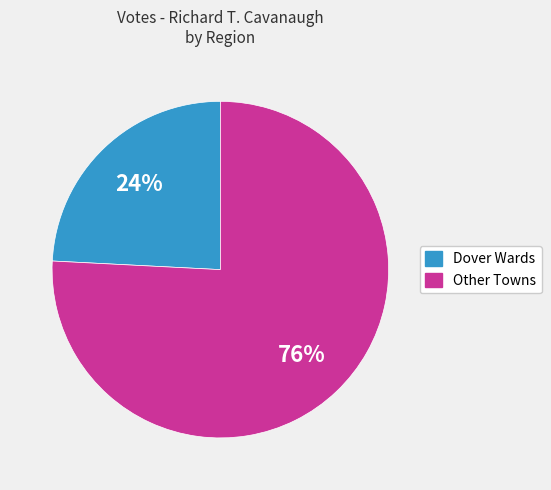

To the nearest percent, what is the difference between the largest and smallest slice percentages?

52%